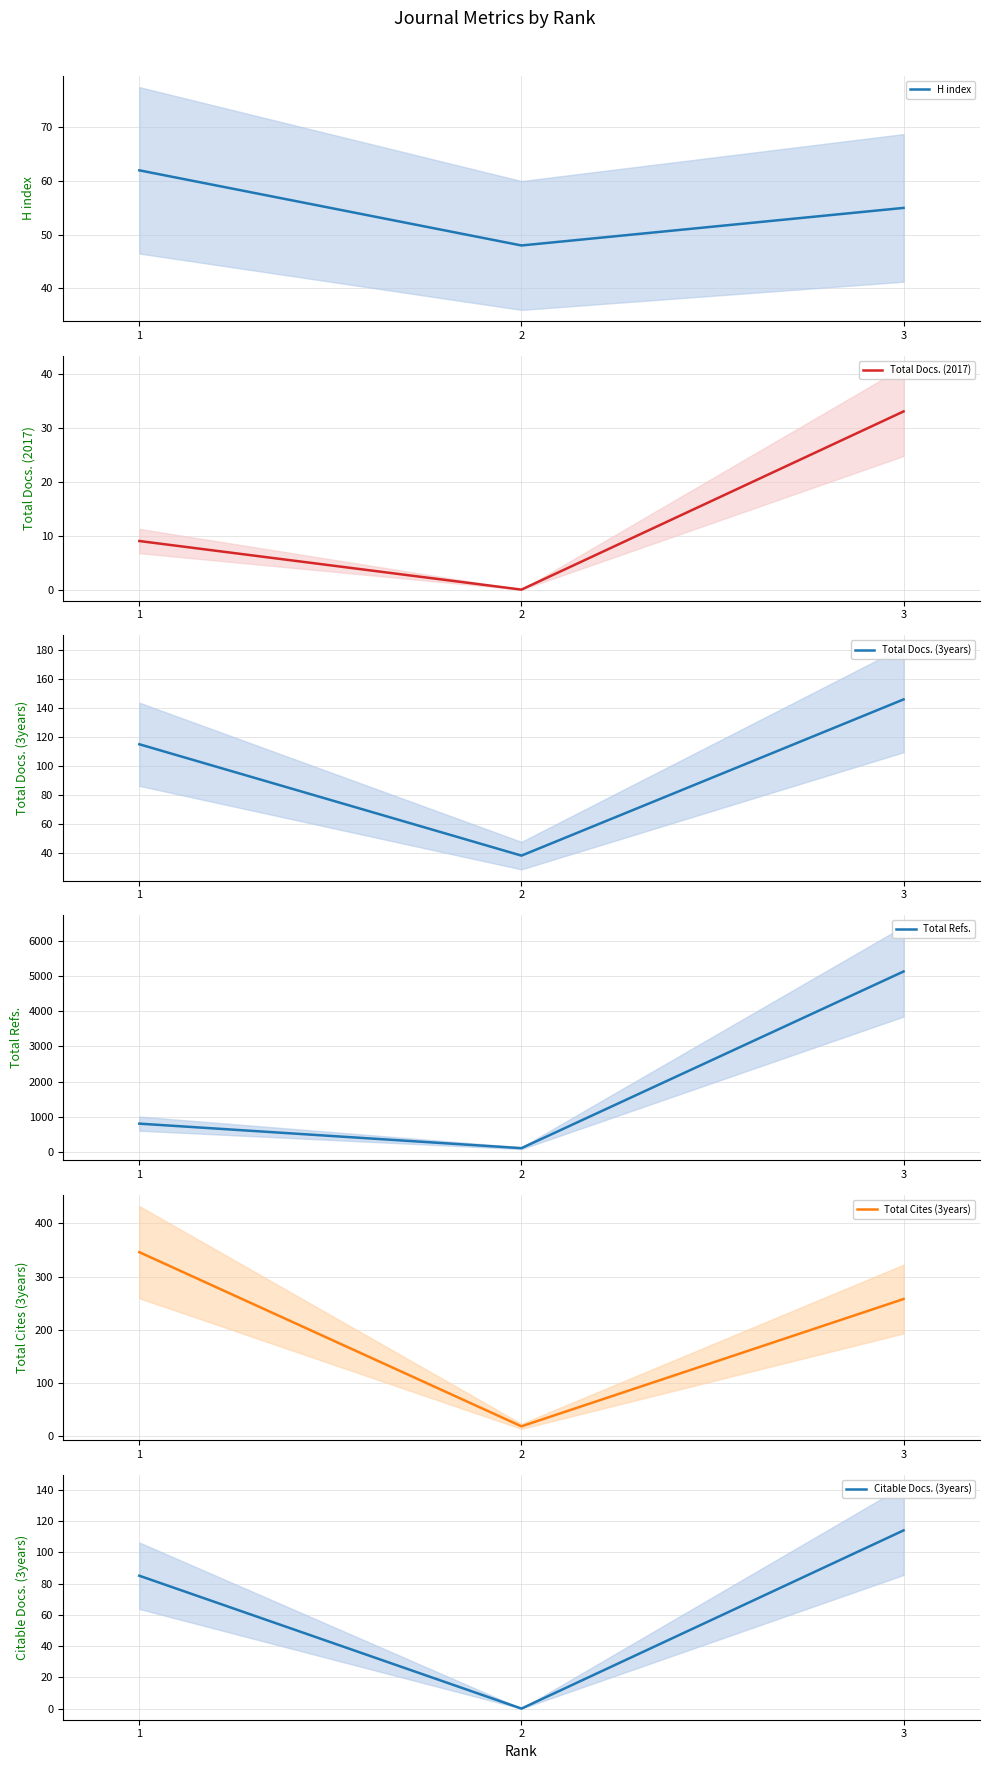

Which series has the largest total across all categories?

Total Refs.